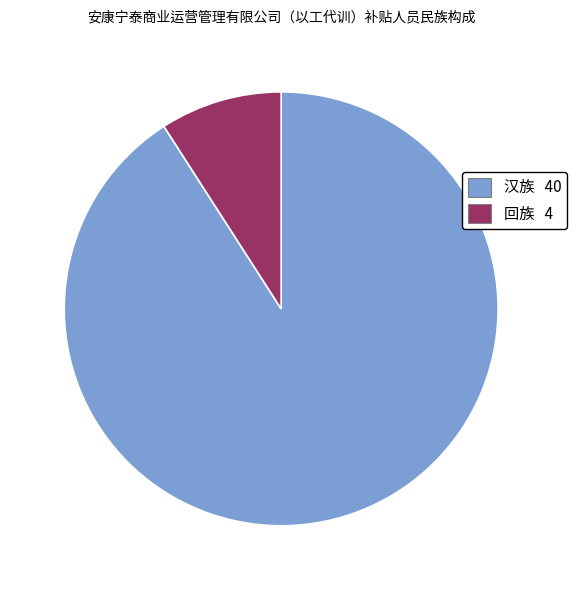

How many segments does this pie chart have?

2